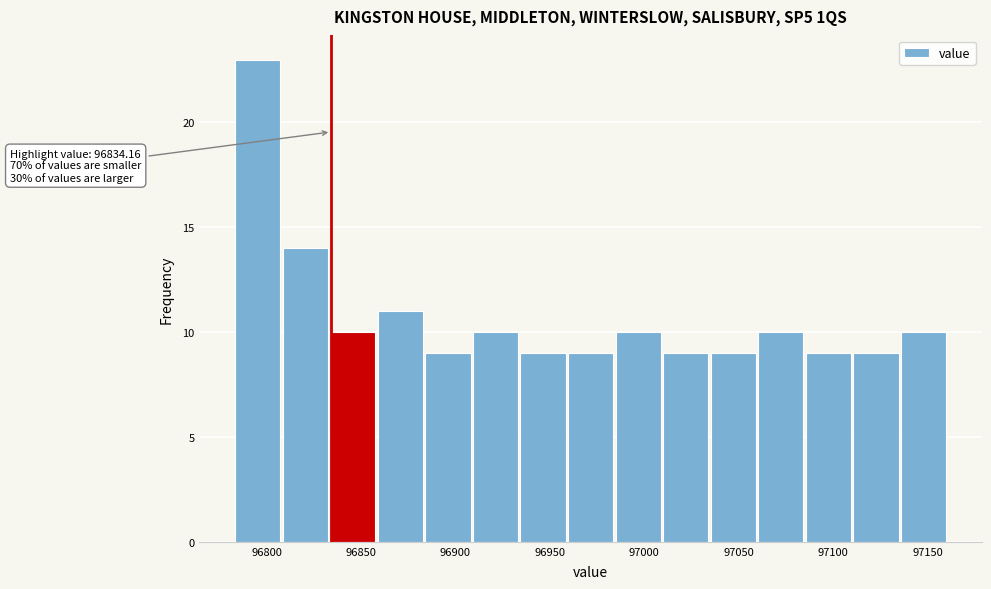

Which range on the x-axis has the tallest bar?

96785 to 96810